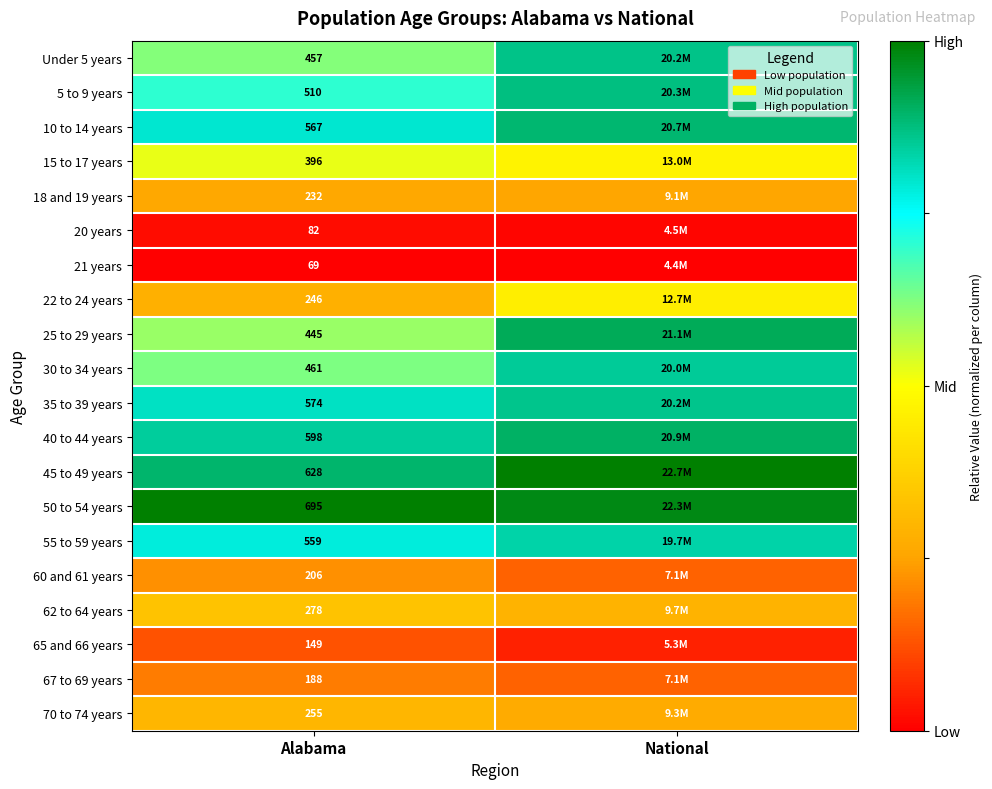

Is the value of 35 to 39 years at Alabama greater than the value of 60 and 61 years at Alabama?

Yes